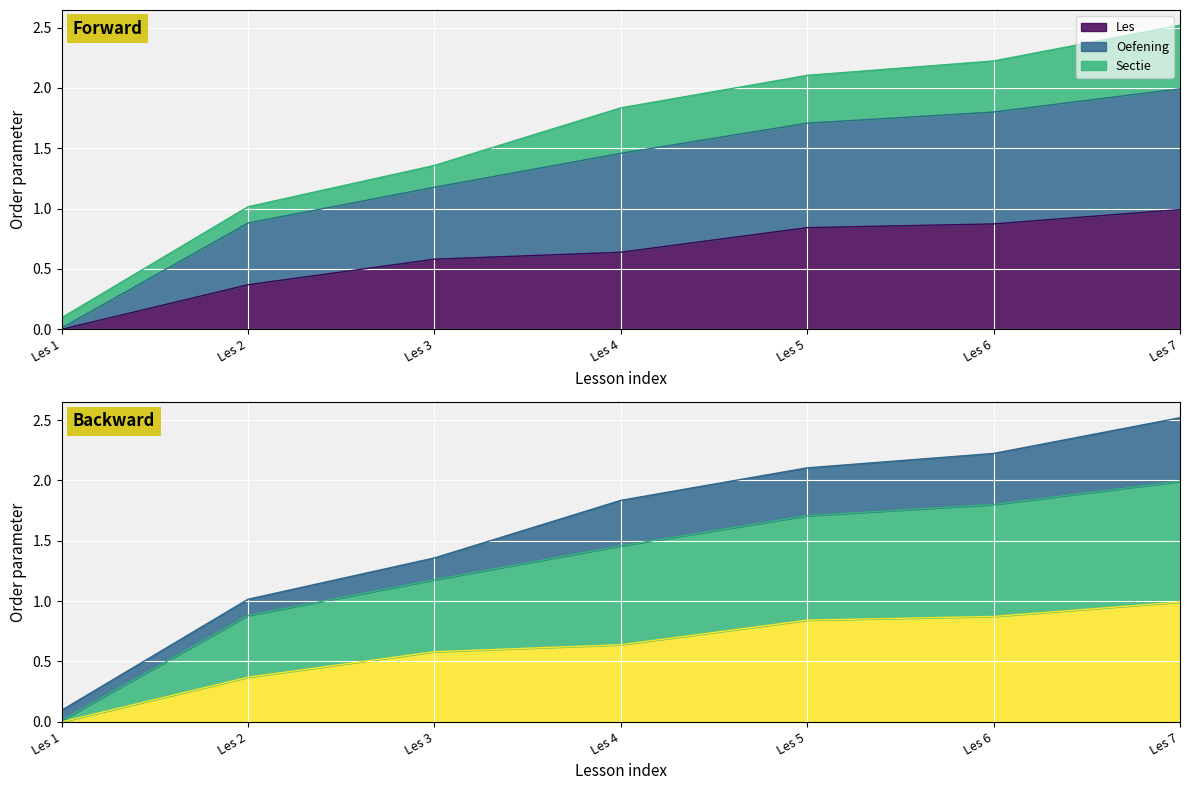

True or false: Les has more than 2 points higher than both neighbors.

False